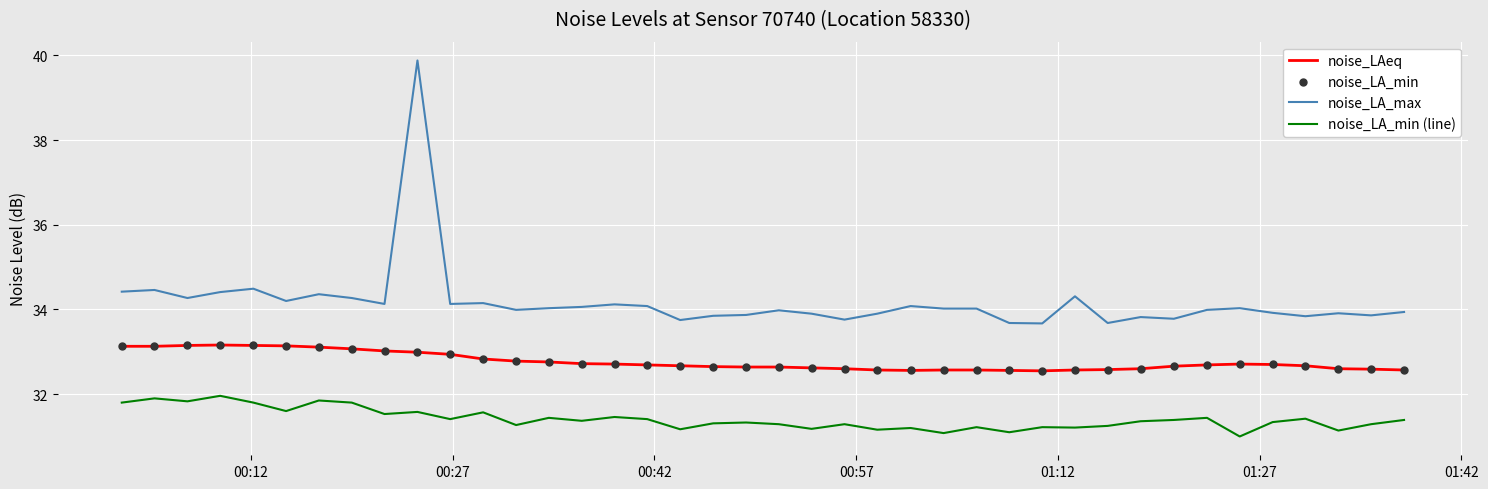

What is the maximum value for noise_LA_min (line)?

32.0